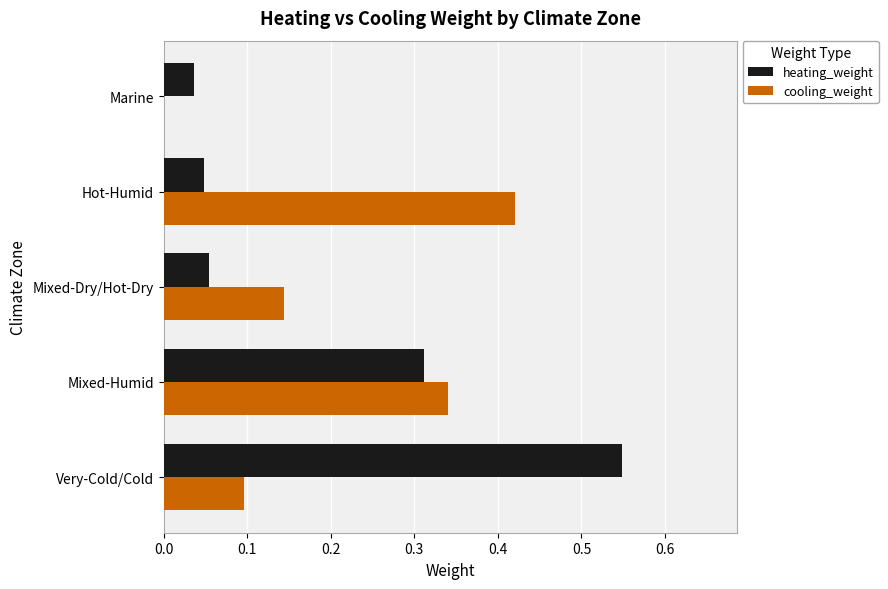

Between Very-Cold/Cold and Marine, which series saw the biggest shift?

heating_weight